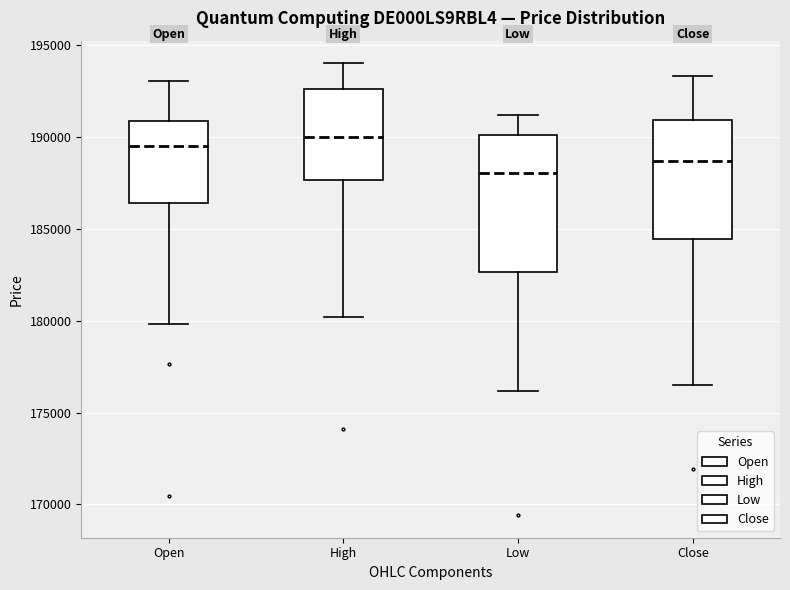

Reading left to right, transcribe this box plot: for each box, give where its median line is, the range the box spans, and where its two whiskers end, as read against the y-axis. The values are not printed on the chart, so give them approximately, as read against the axis.

Open: median 189500, box 186500 to 191000, whiskers 180000 to 193000
High: median 190000, box 187500 to 192500, whiskers 180000 to 194000
Low: median 188000, box 182500 to 190000, whiskers 176000 to 191000
Close: median 188500, box 184500 to 191000, whiskers 176500 to 193500